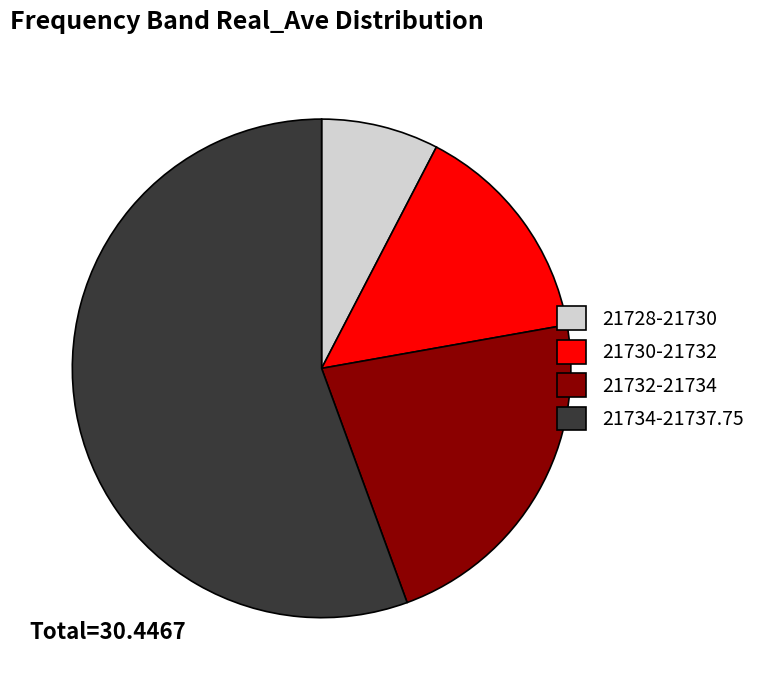

Is the sum of 21734-21737.75 and 21728-21730 greater than half?

Yes